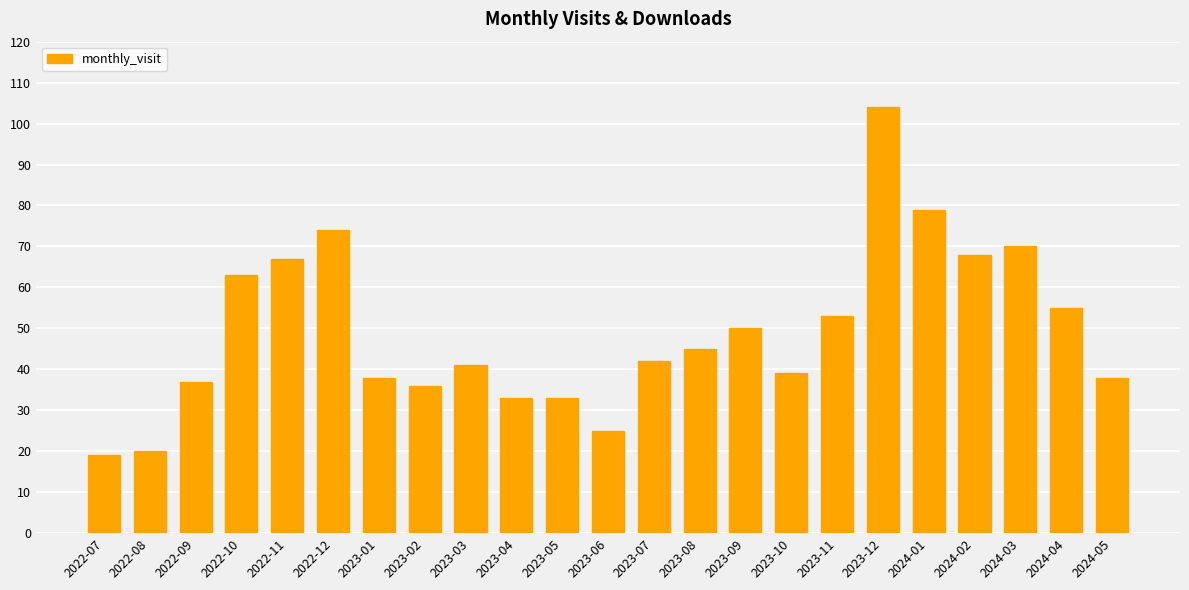

How many data points does each series have?

23